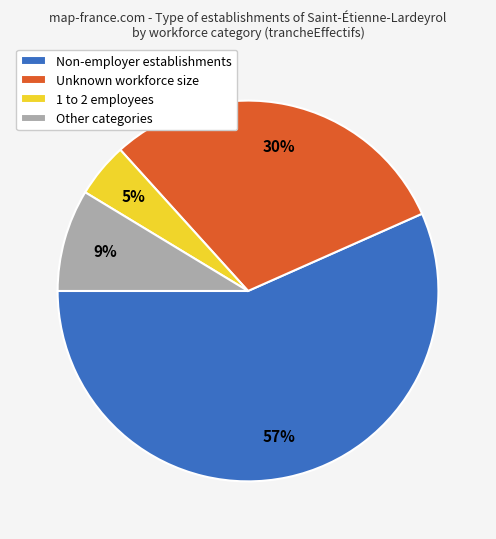

Which slice represents more than half of the pie?

Non-employer establishments